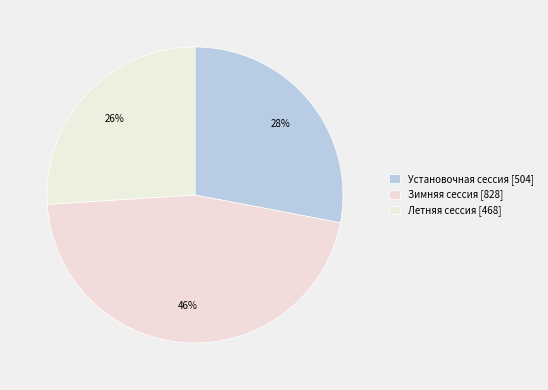

Is Зимняя сессия the majority of the pie?

No